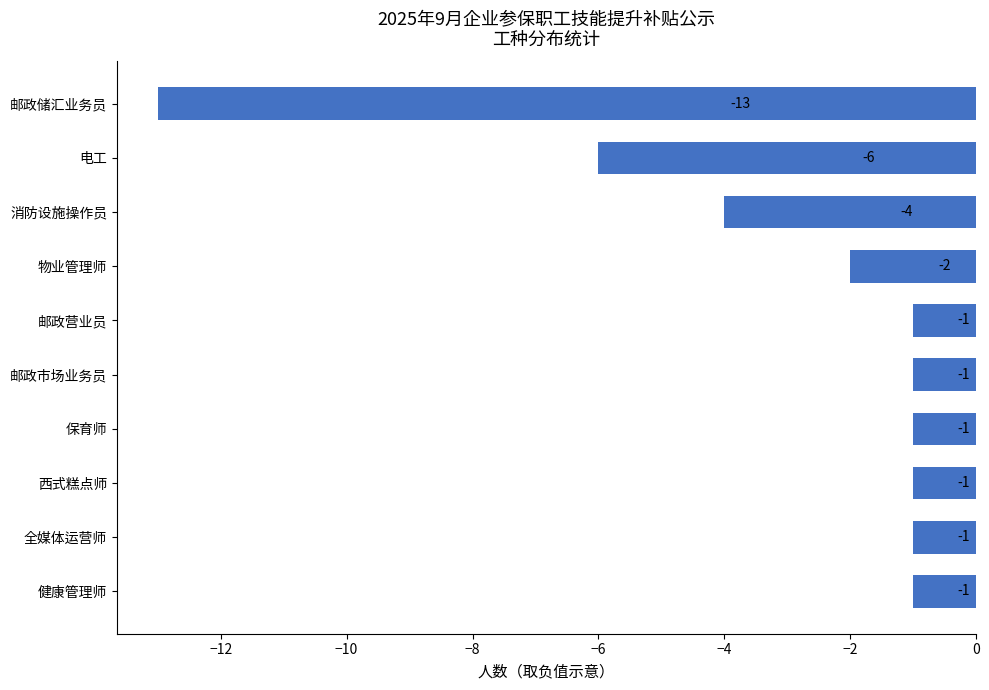

What is the maximum value shown in the chart?

-1